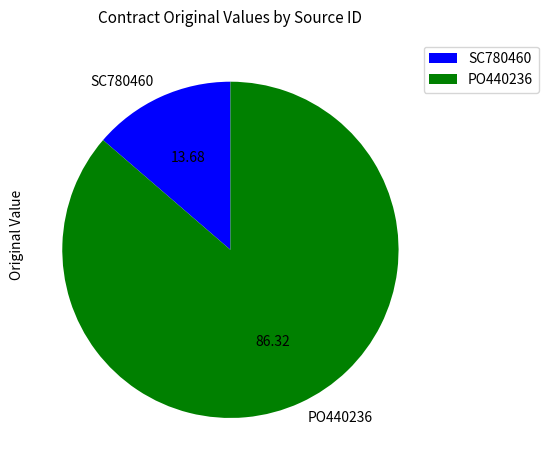

Which slice is the smallest?

SC780460